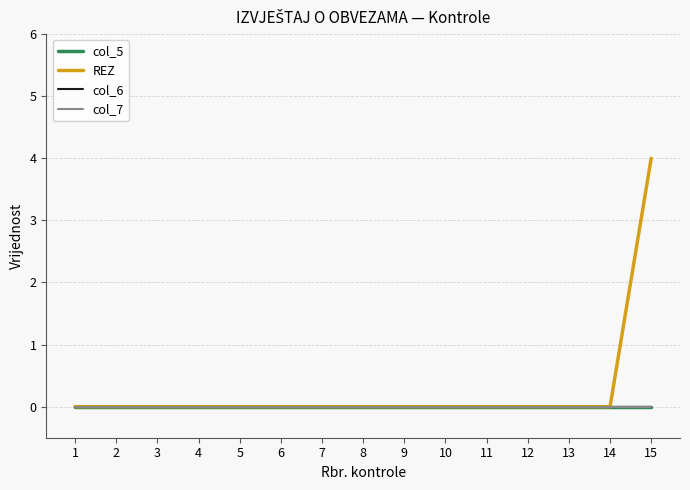

What are all the series names shown in the legend?

col_5, REZ, col_6, col_7